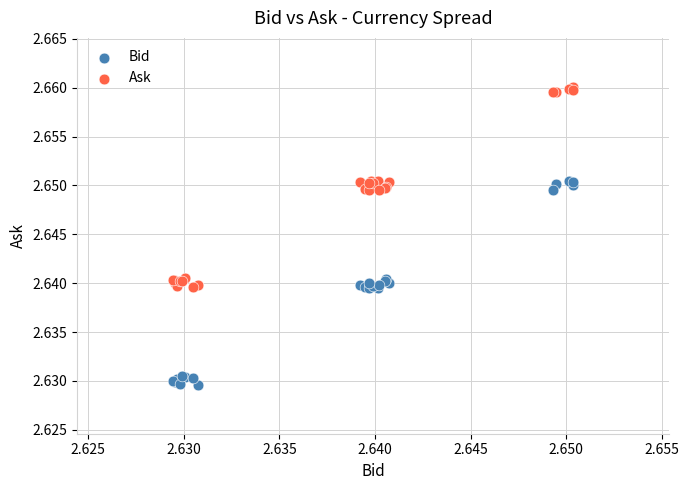

Which series reaches the minimum Y coordinate?

Bid